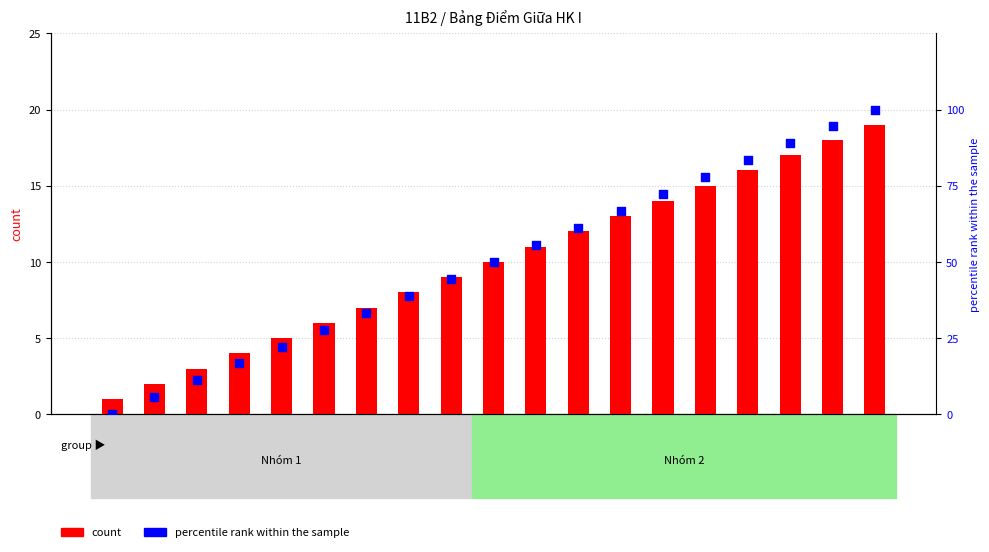

At which category is the sum across all series the highest?

Xuân